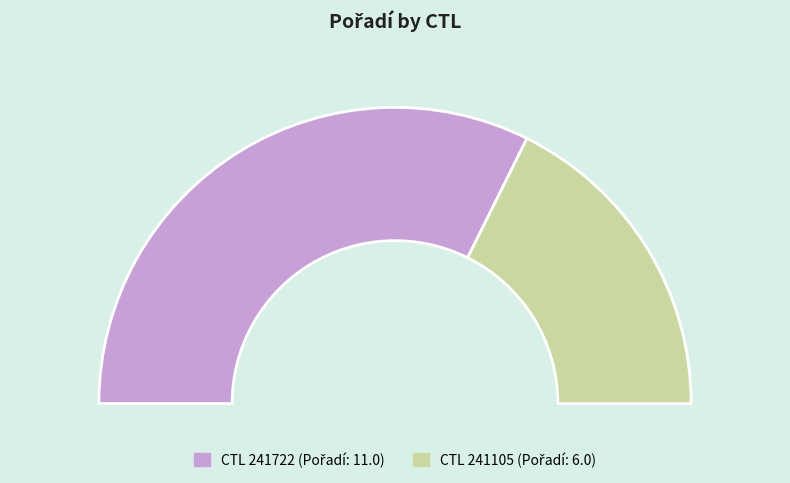

To the nearest percent, what is the combined percentage of 241105 and 241722?

100%